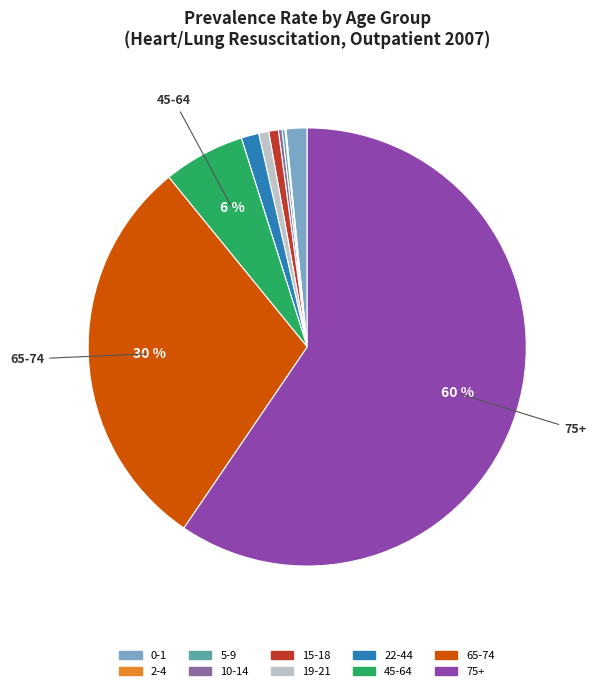

What percentage is the 15-18 slice, to the nearest percent?

1%